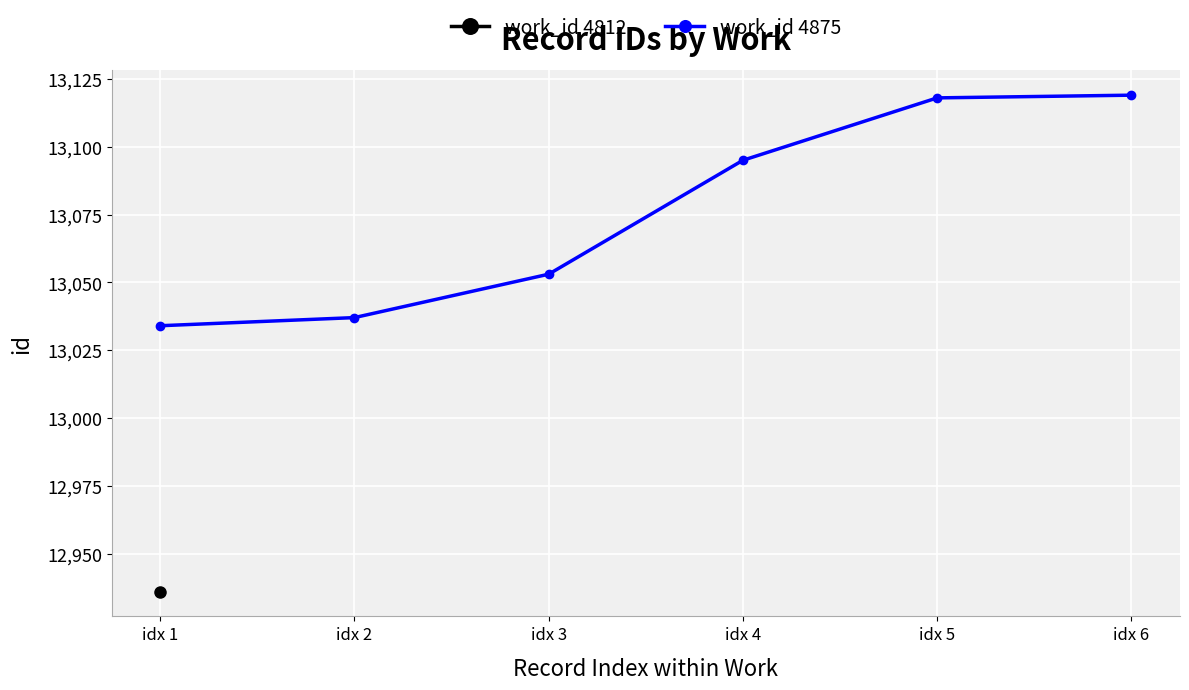

List the labels in order of value, largest first.

idx 6, idx 5, idx 4, idx 3, idx 2, idx 1